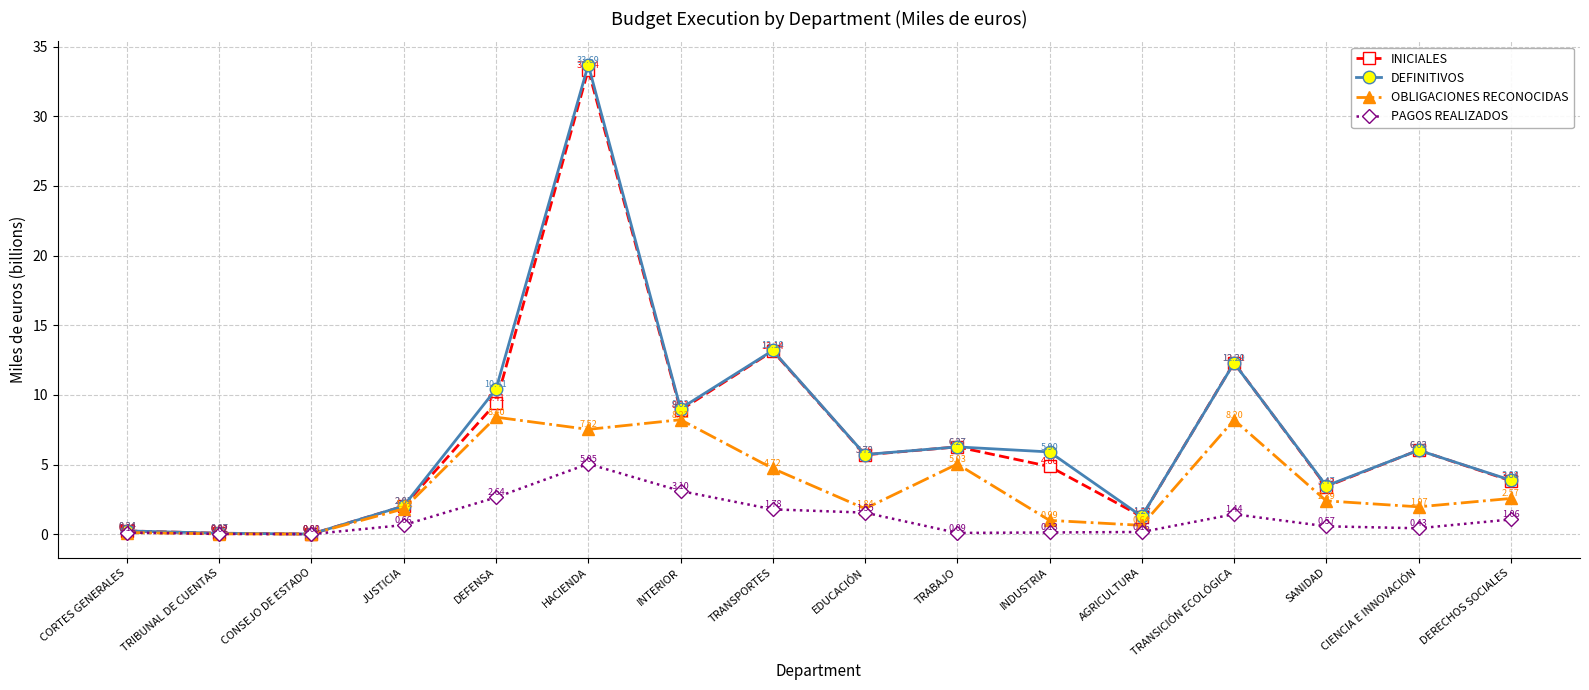

At which label does DEFINITIVOS first exceed 5?

DEFENSA